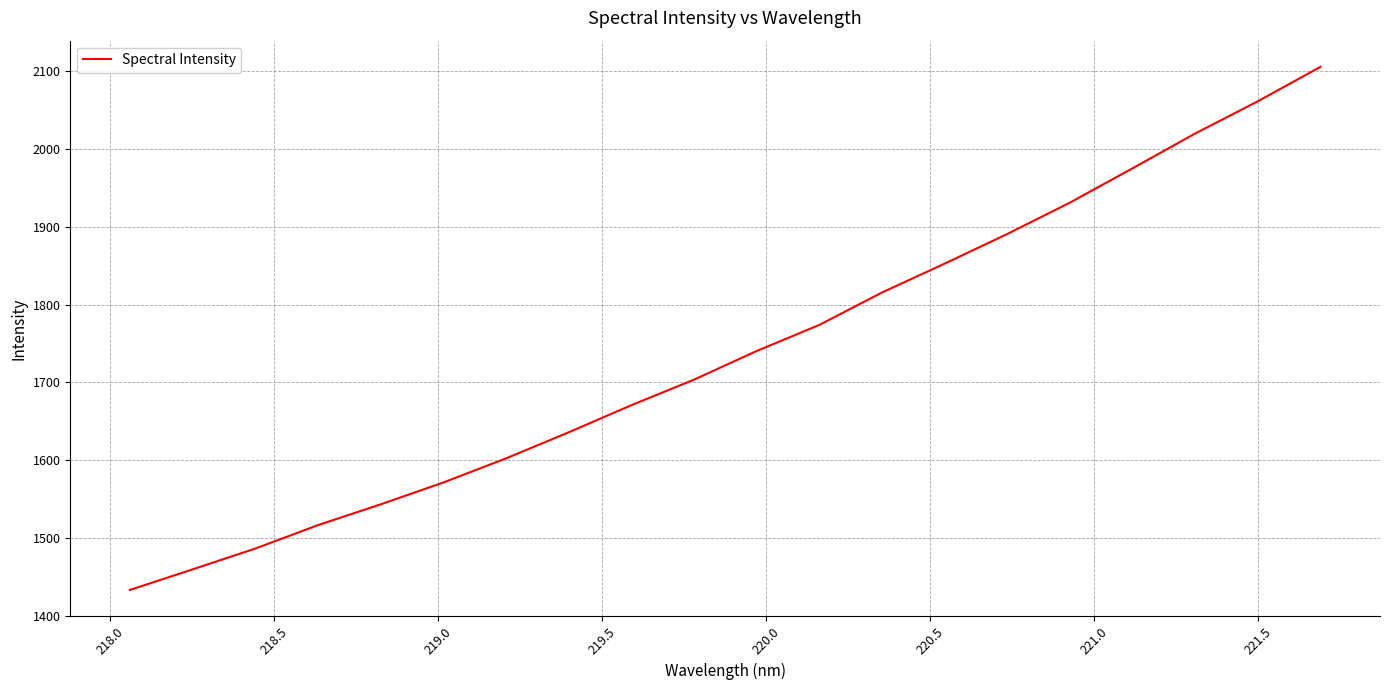

What is the smallest value displayed?

1433.3